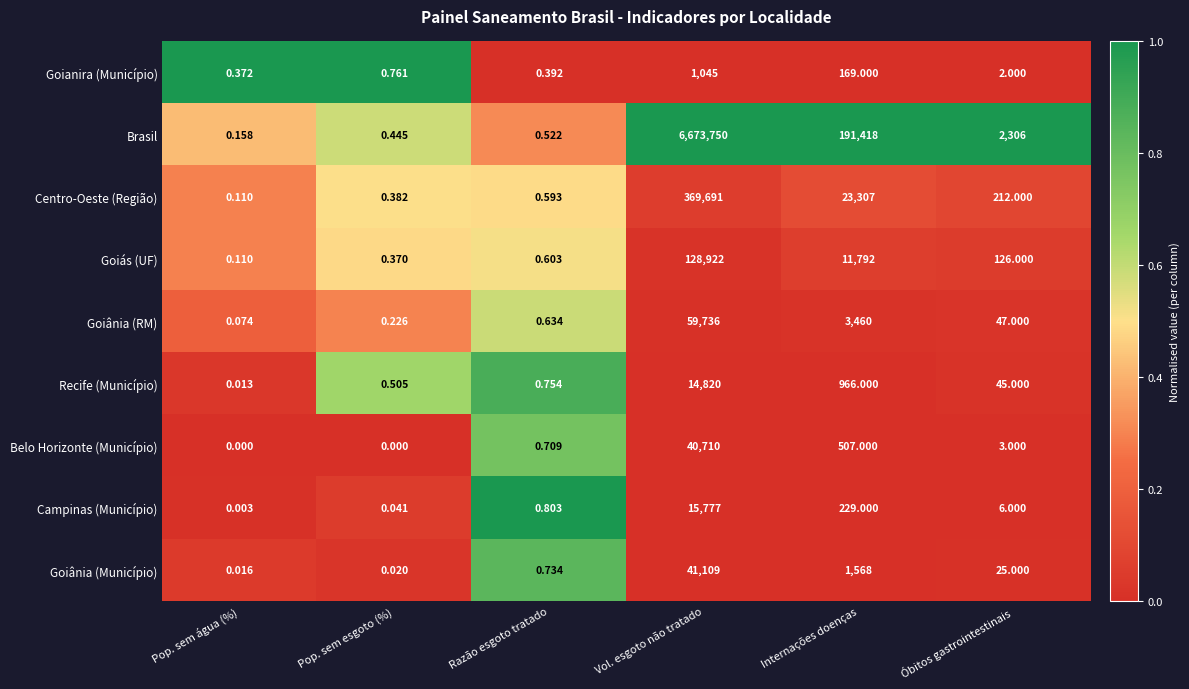

How many data points does each series have?

6